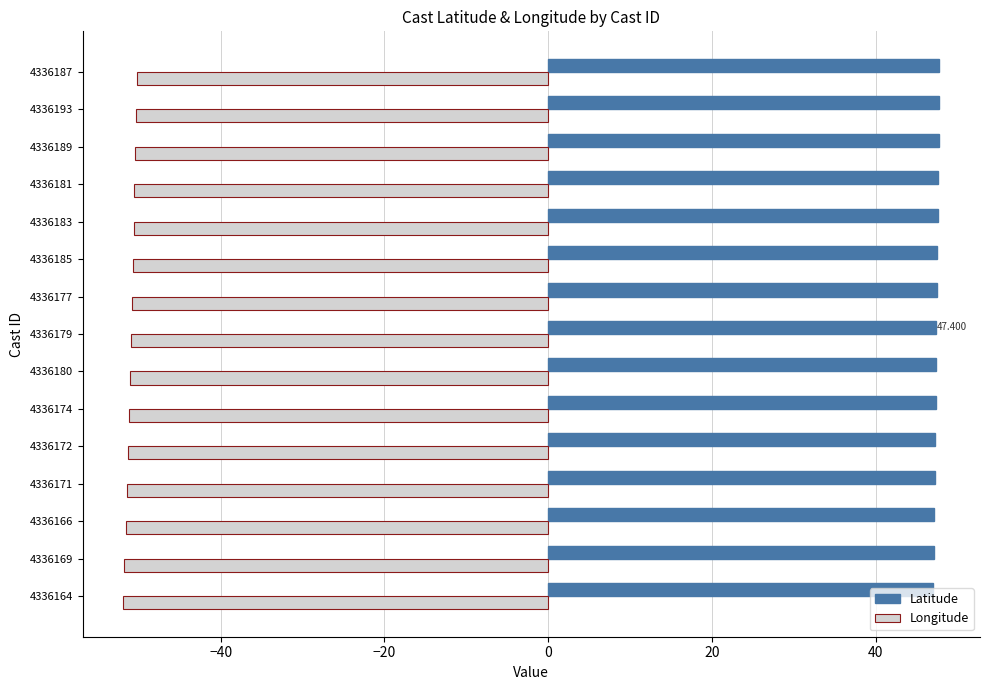

Is the value of Latitude at 4336181 greater than the value of Longitude at 4336189?

Yes